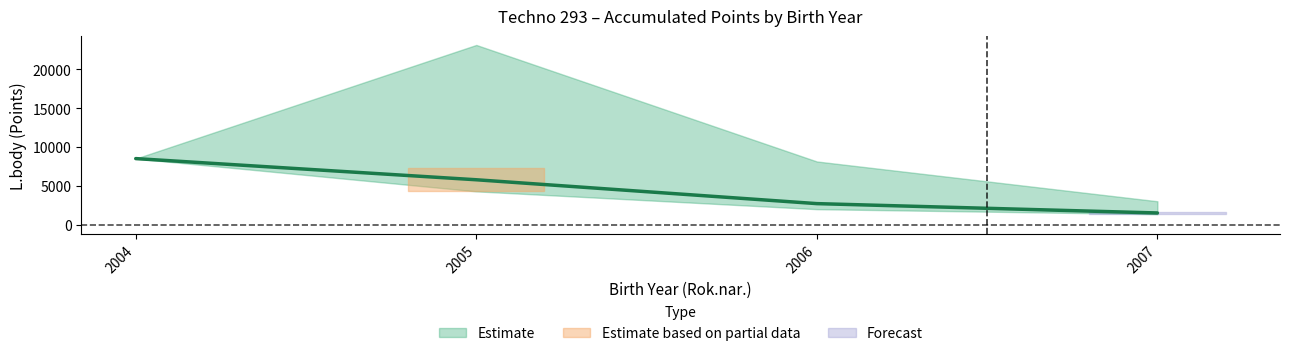

How many lines are shown in the chart?

1